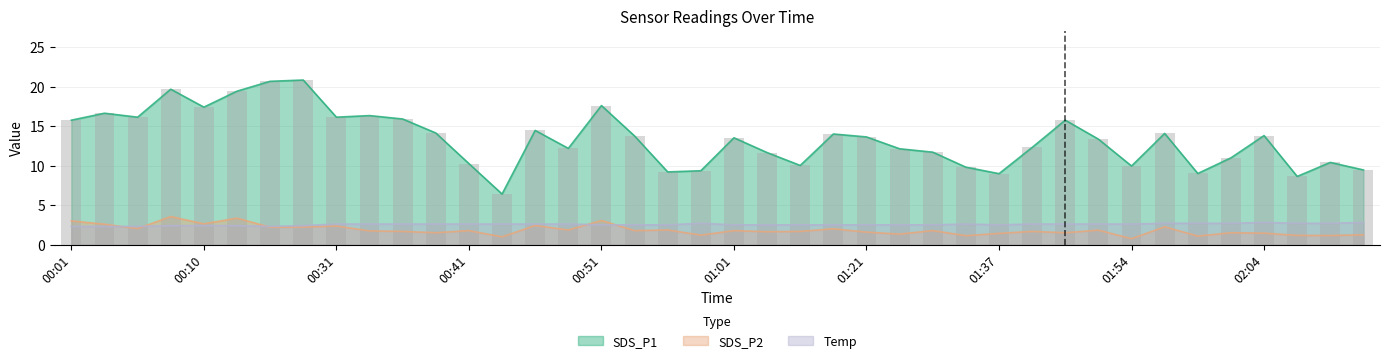

What is the value of the Temp bar at the 27th from the left?

2.5